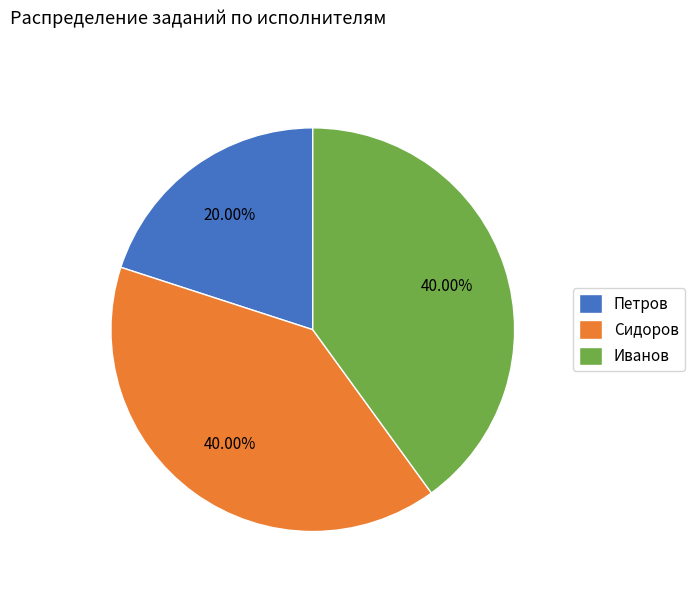

To the nearest percent, what percentage of the pie is Сидоров?

40%